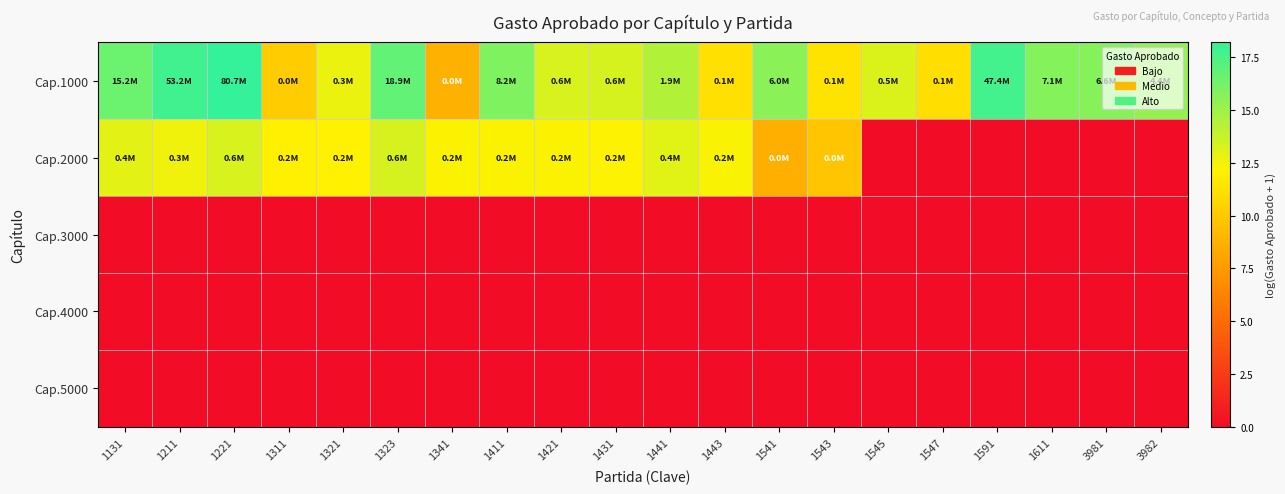

Which series changed the most between 1321 and 1591?

Cap.2000